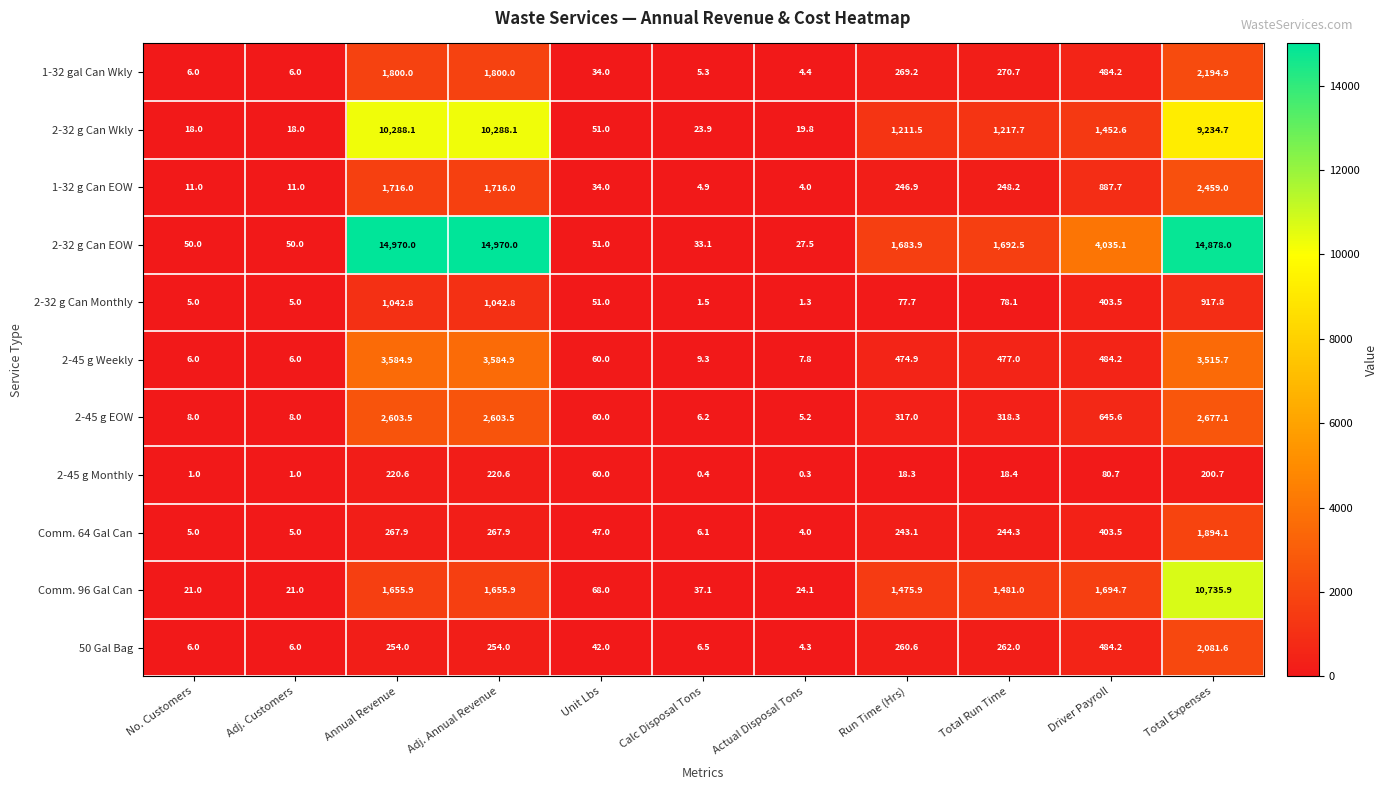

What is the total value across all series at No. Customers?

137.0